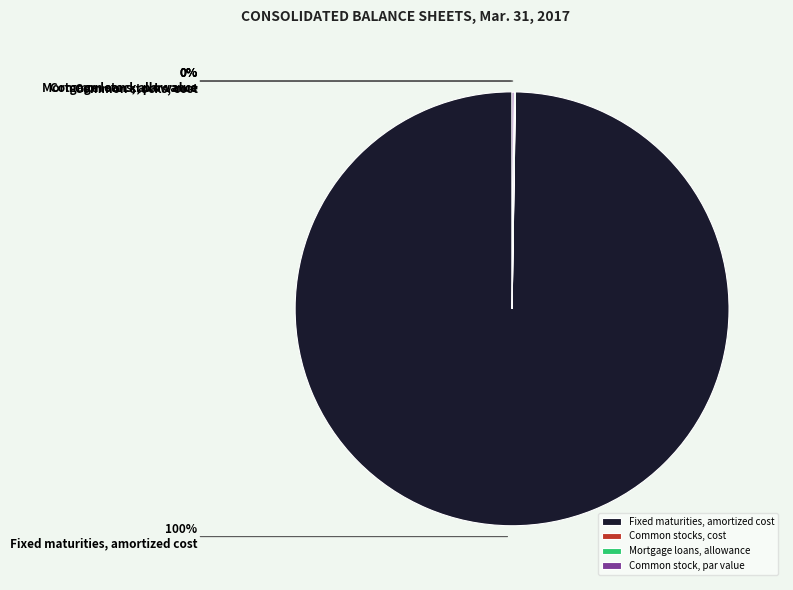

What is the largest slice in the pie chart?

Fixed maturities, amortized cost